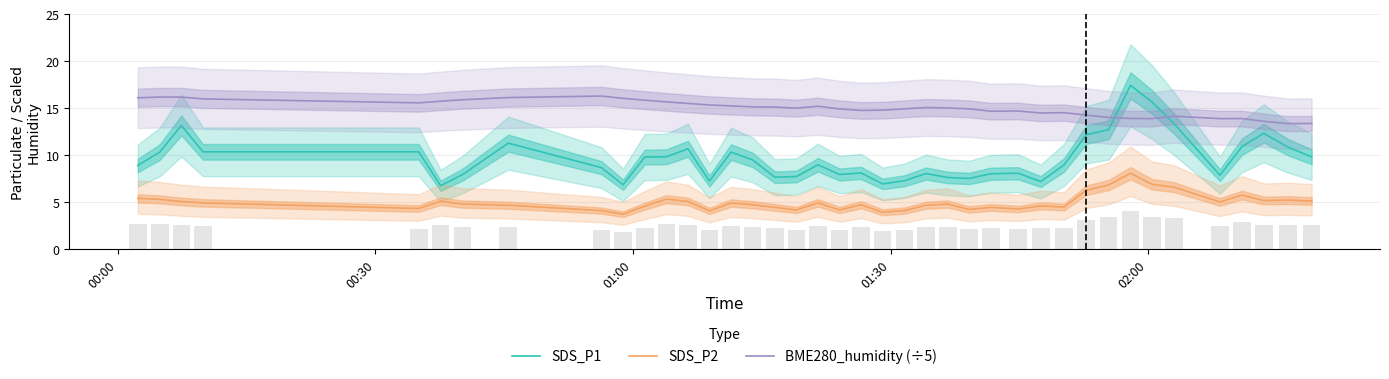

True or false: SDS_P2 and SDS_P1 cross at least once.

False